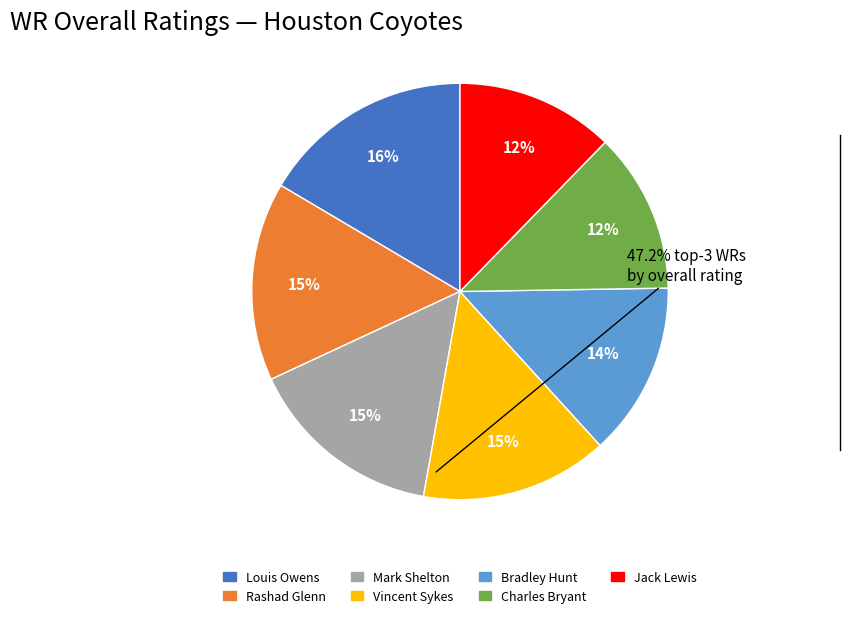

Do Bradley Hunt and Rashad Glenn together represent more than half of the pie?

No